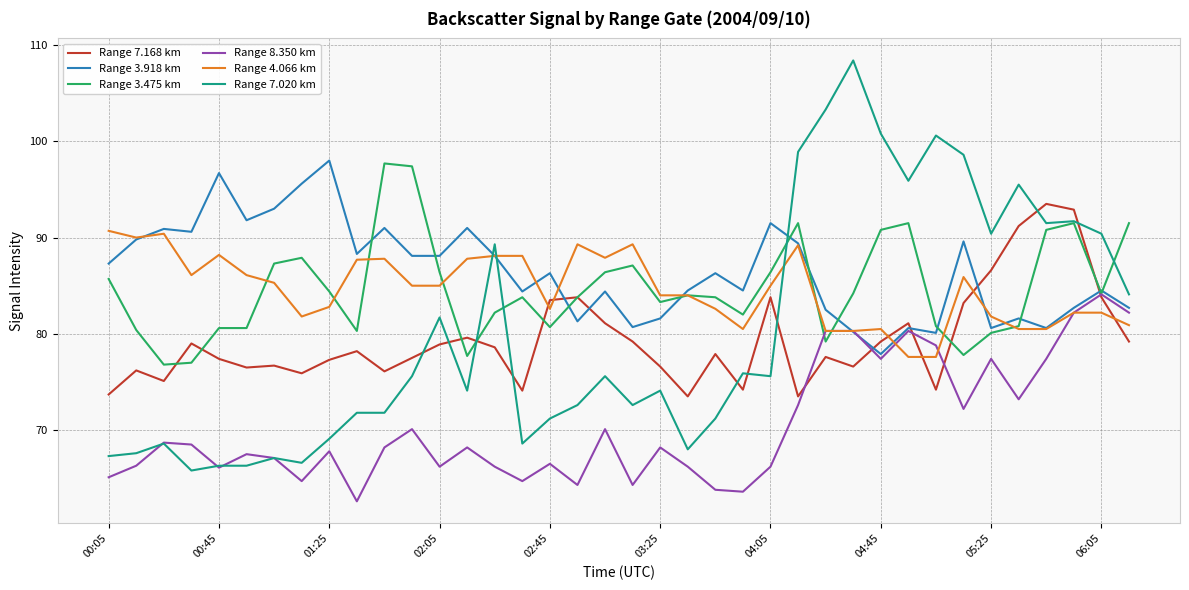

True or false: Range 4.066 km has more than 0 points higher than both neighbors.

True